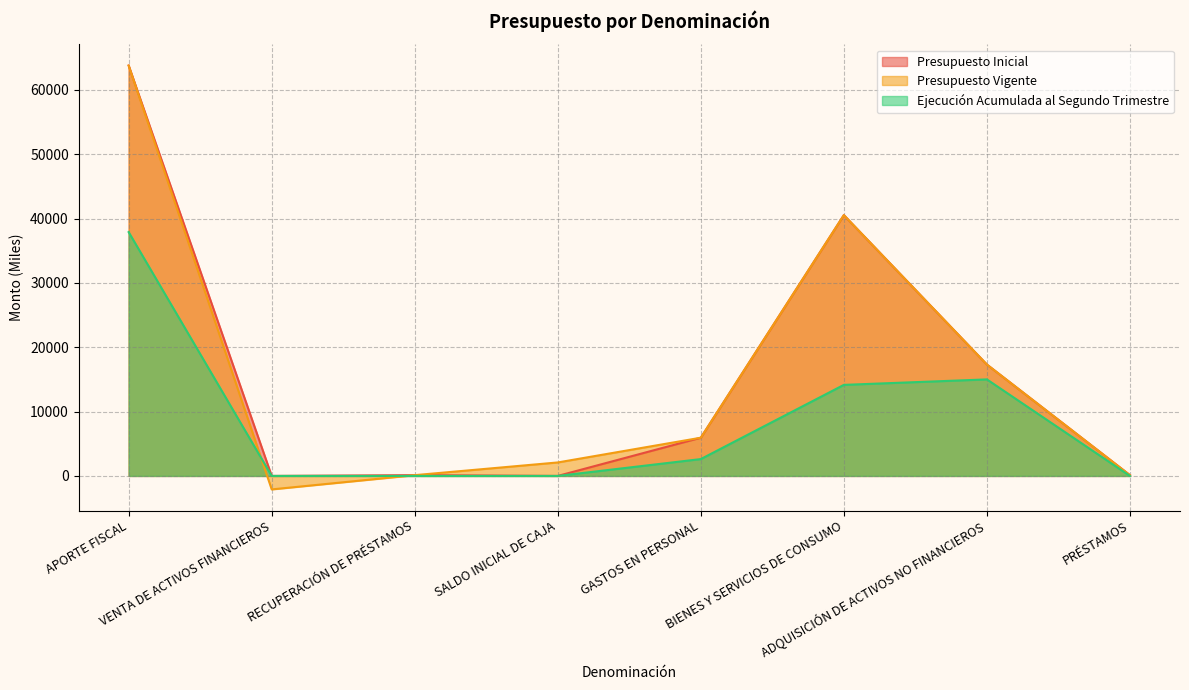

What is the sum of the Presupuesto Vigente values at PRÉSTAMOS and GASTOS EN PERSONAL?

6061